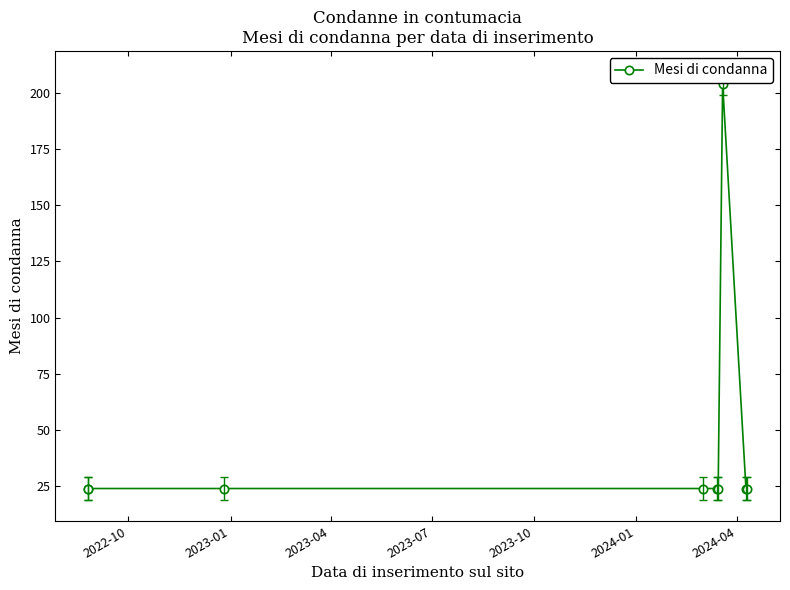

How many points are higher than both their immediate neighbors (excluding endpoints)?

1